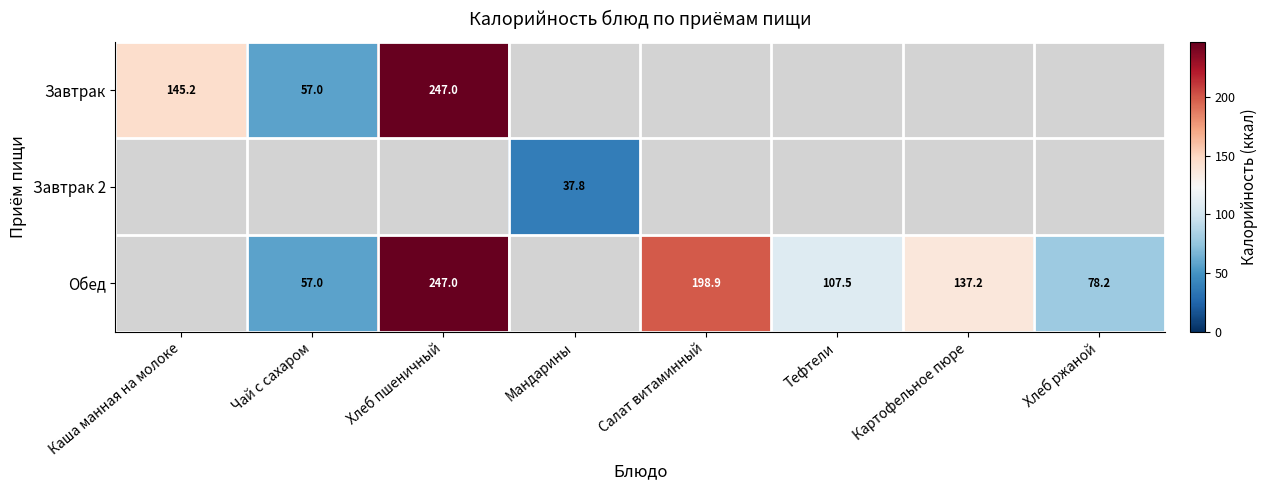

The Обед series shows 242.5 at Картофельное пюре. True or false?

False